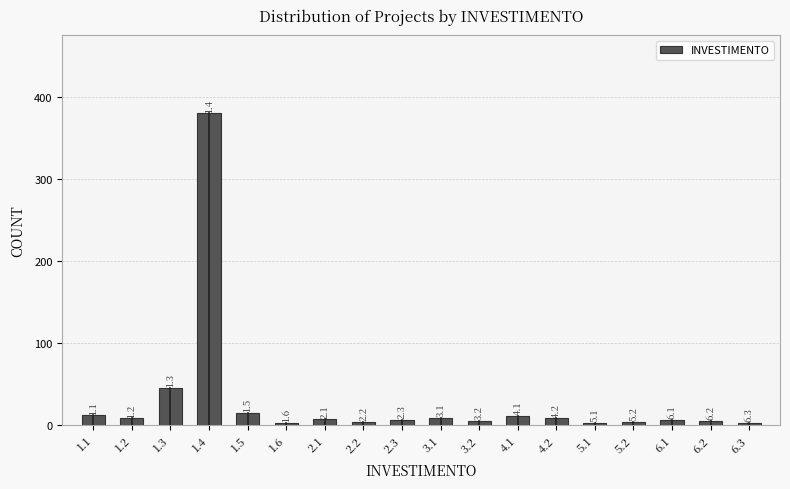

How many bars are there in total?

18